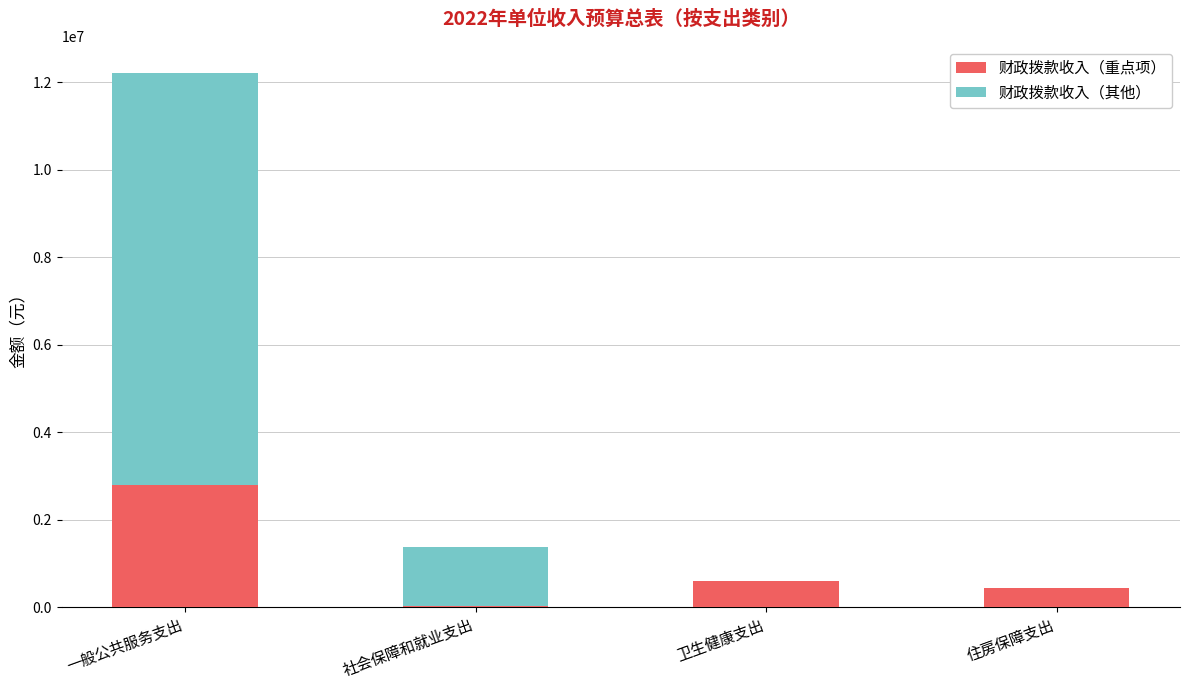

What is the sum of all 财政拨款收入（重点项） values?

3838700